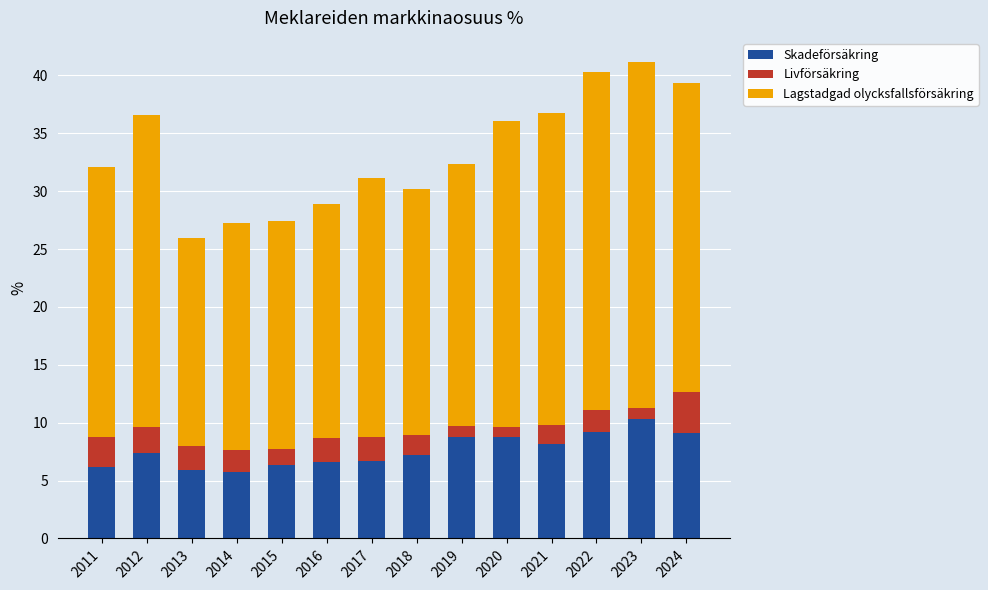

What are all the series names shown in the legend?

Skadeförsäkring, Livförsäkring, Lagstadgad olycksfallsförsäkring